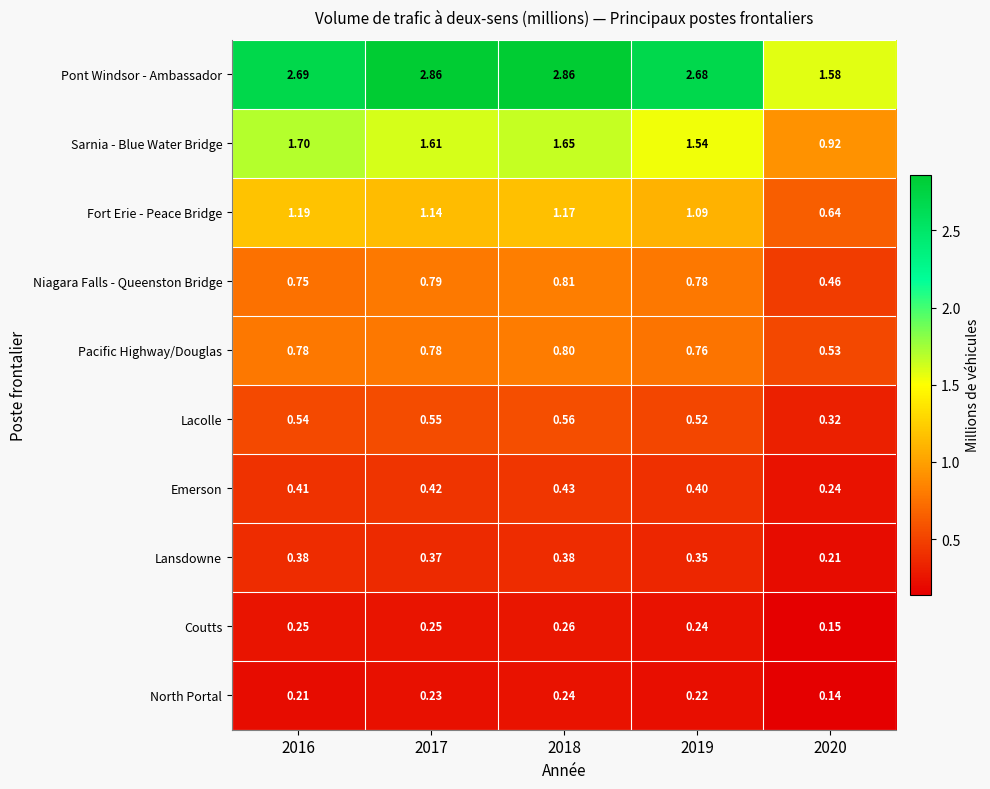

Which series has the largest total across all categories?

Pont Windsor - Ambassador